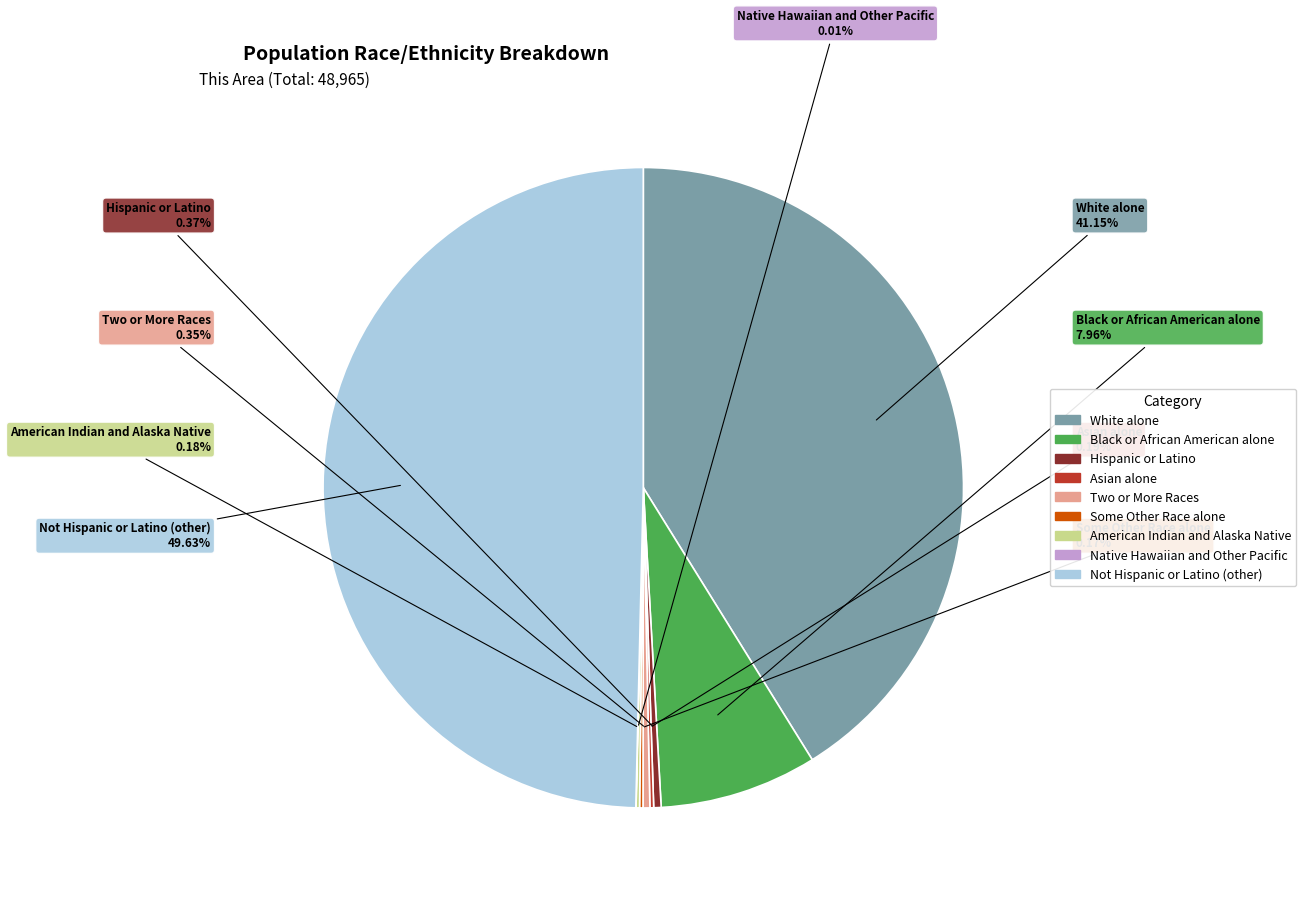

Is the sum of Not Hispanic or Latino (other) and White alone greater than half?

Yes